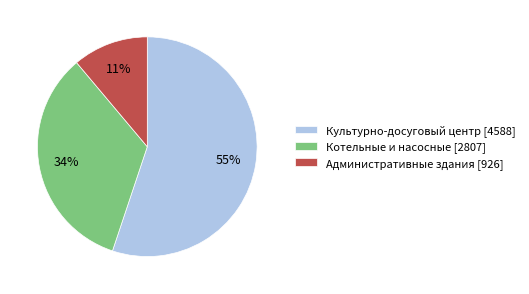

Does any single category account for the majority?

Yes